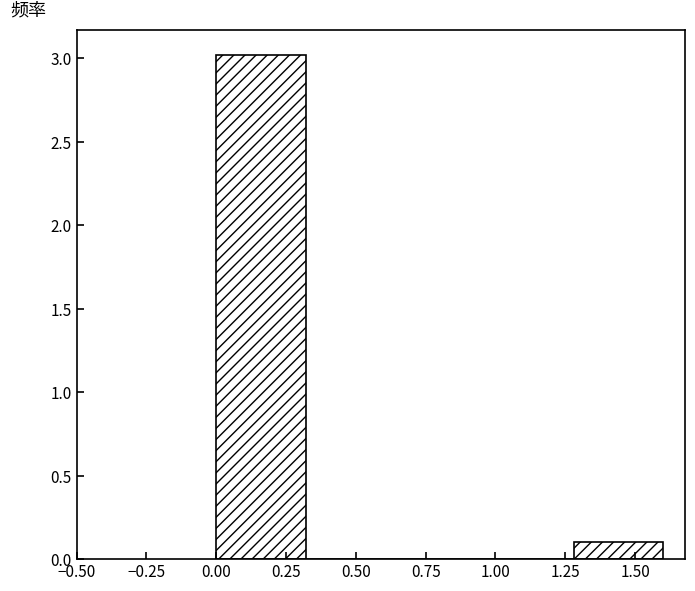

Reading left to right, transcribe this chart: for each bar, give the range it covers on the x-axis and its height. Neither the bar edges nor the heights are printed on the chart, so give them approximately, as read against the axes.

0.00 to 0.32: 3.0
0.32 to 0.64: 0
0.64 to 0.96: 0
0.96 to 1.28: 0
1.28 to 1.60: 0.1